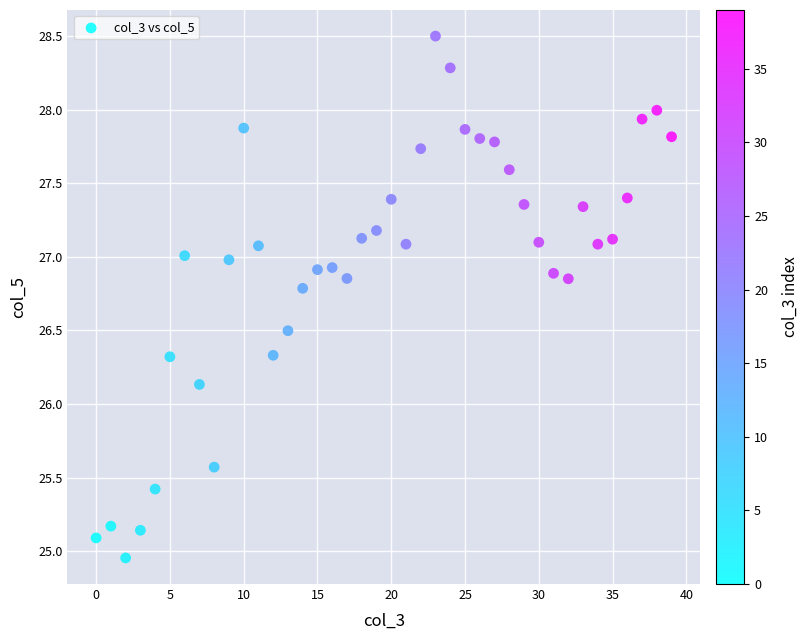

What is the range of Y values (max minus min)?

3.5